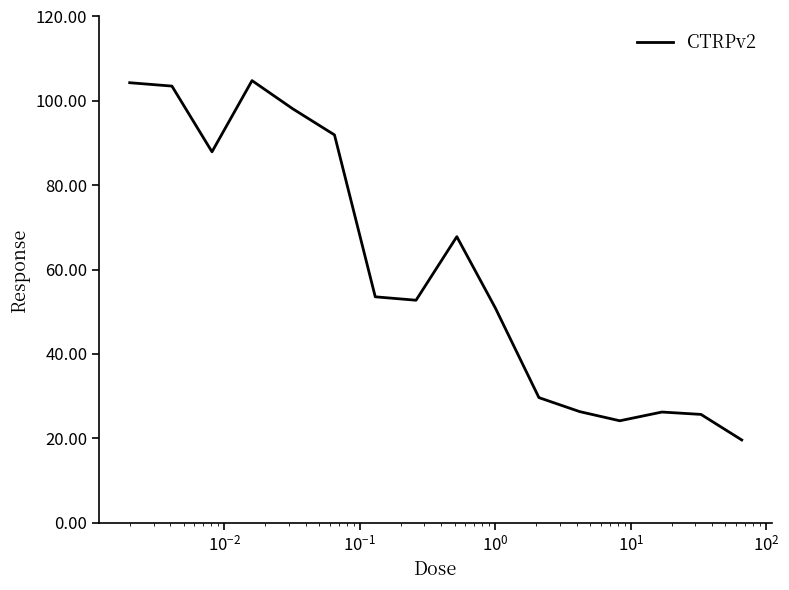

What is the difference between the maximum and minimum values?

85.2